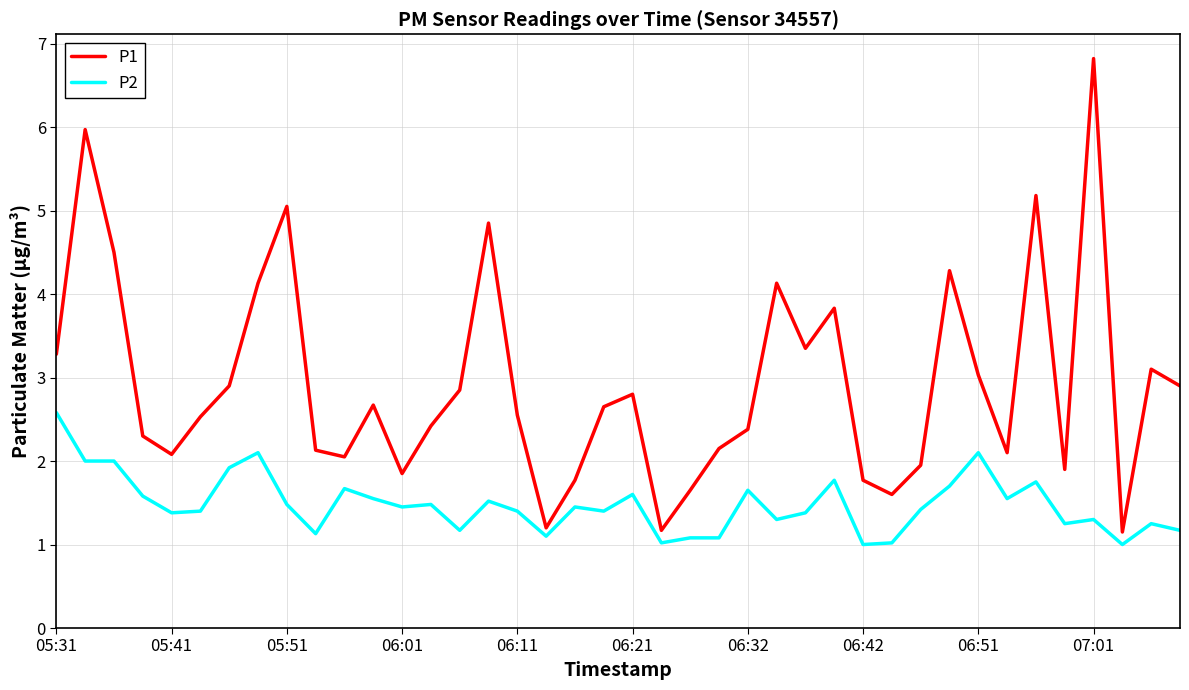

Rank the series by their maximum value, from highest to lowest.

P1, P2